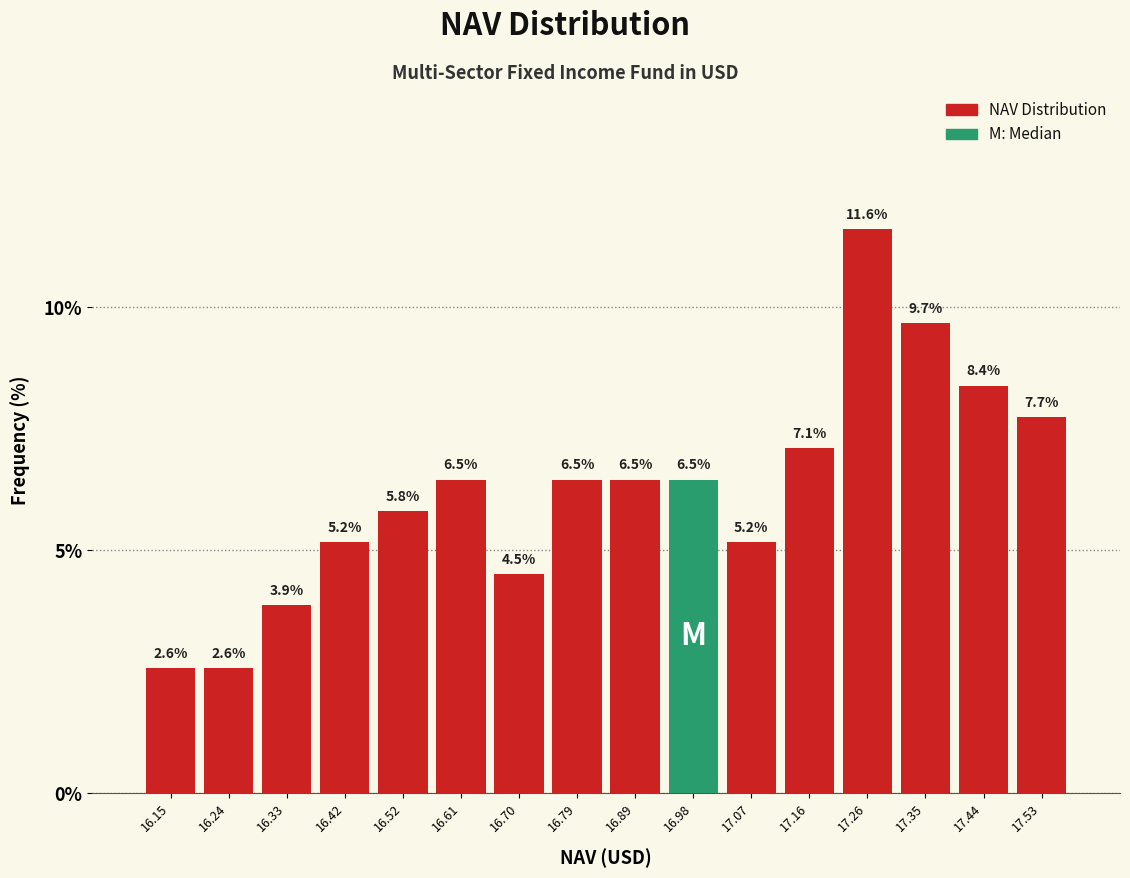

Over which range of the x-axis is the bar tallest?

17.21 to 17.30